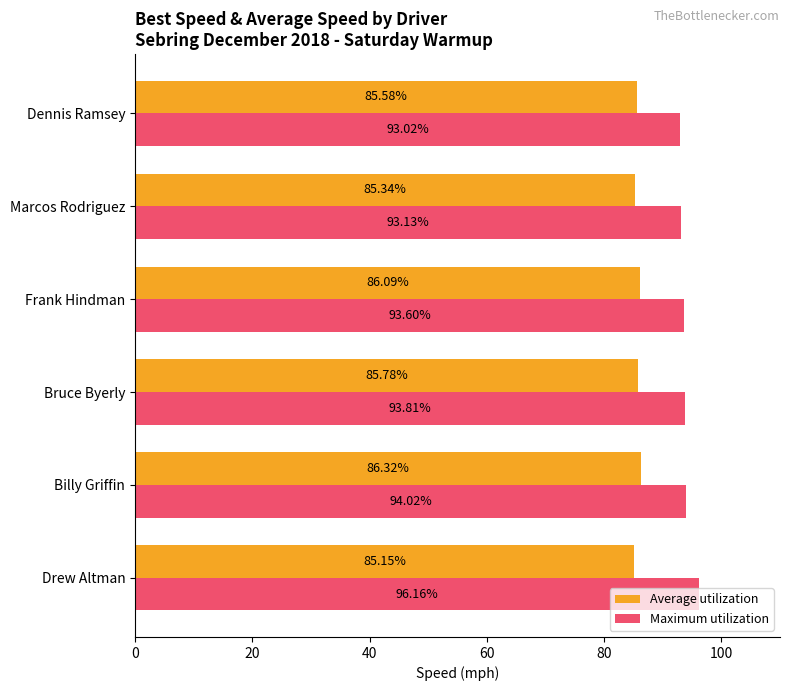

How many data points does each series have?

6